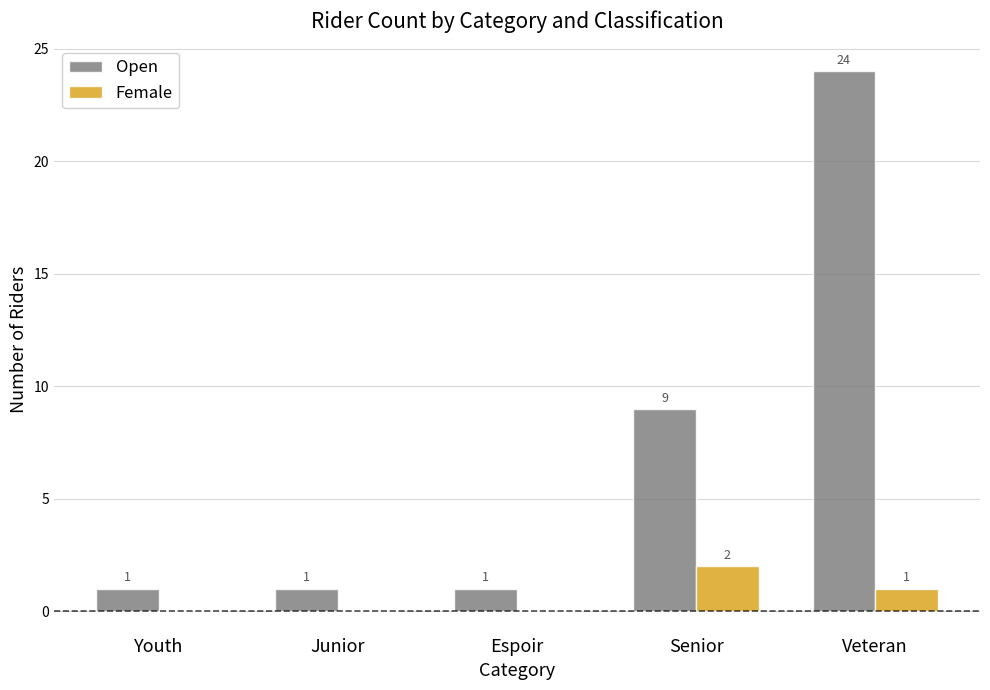

Which series has the largest total across all categories?

Open